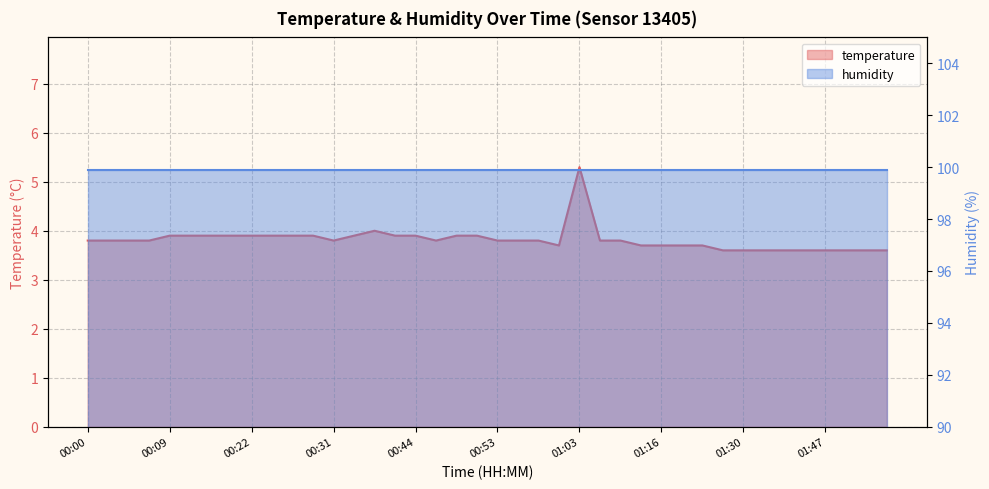

Reading left to right, transcribe all the data shown in this chart.

3.8	3.8	3.8	3.8	3.9	3.9	3.9	3.9	3.9	3.9	3.9	3.9	3.8	3.9	4.0	3.9	3.9	3.8	3.9	3.9	3.8	3.8	3.8	3.7	5.3	3.8	3.8	3.7	3.7	3.7	3.7	3.6	3.6	3.6	3.6	3.6	3.6	3.6	3.6	3.6